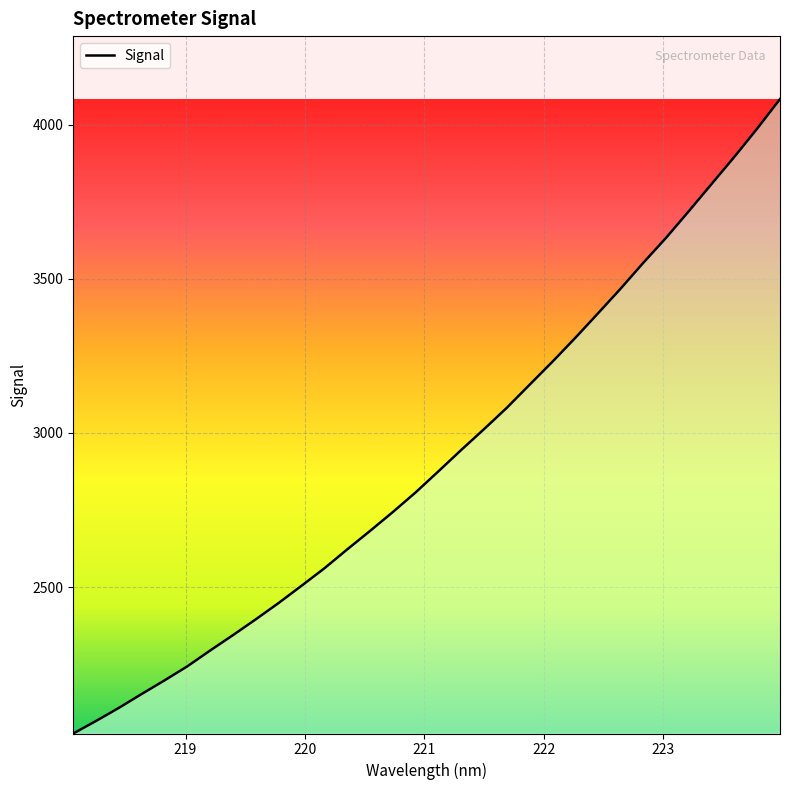

What is the difference between the maximum and minimum values?

2057.9